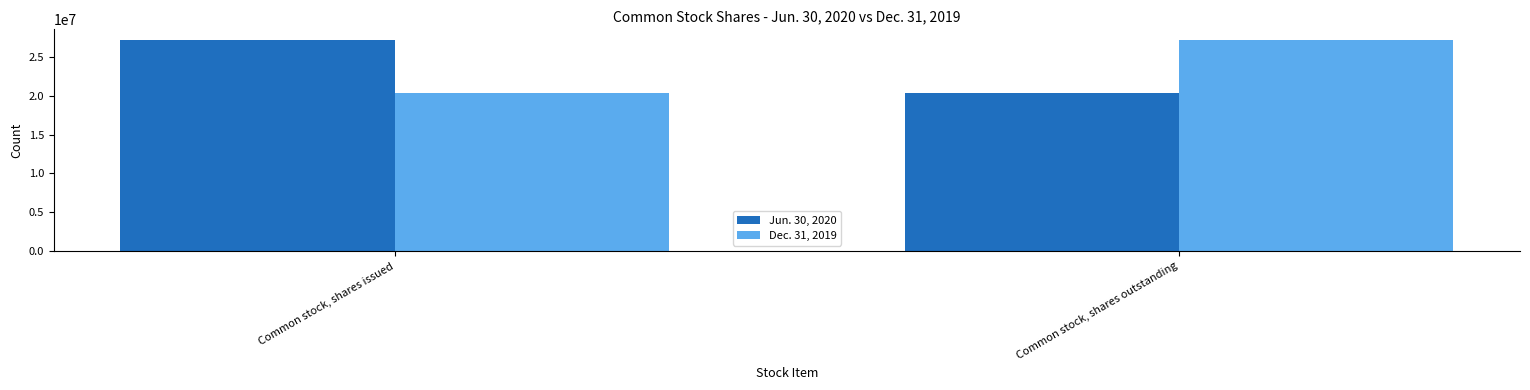

The value of Dec. 31, 2019 at Common stock, shares issued is 20339461. True or false?

True